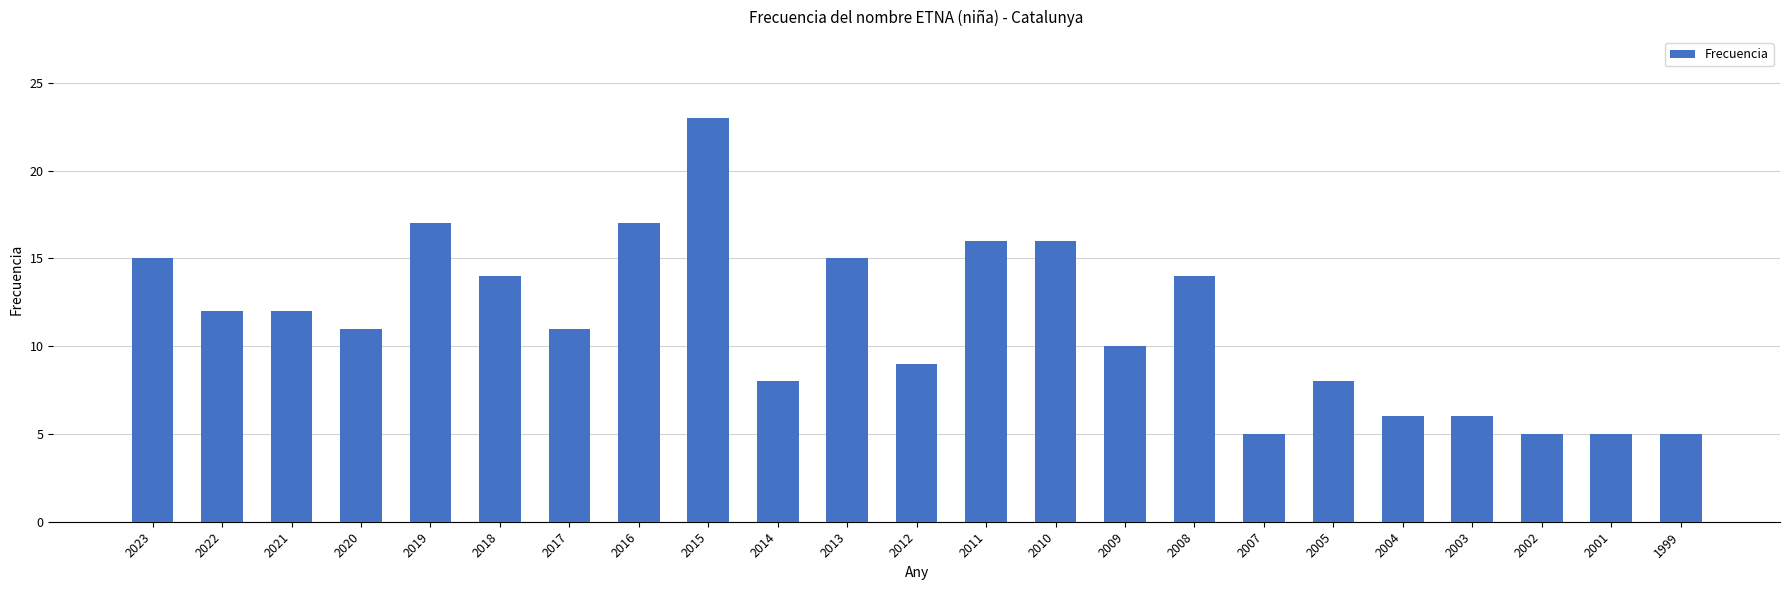

Reading right to left, extract all data points from this chart.

1999=5	2001=5	2002=5	2003=6	2004=6	2005=8	2007=5	2008=14	2009=10	2010=16	2011=16	2012=9	2013=15	2014=8	2015=23	2016=17	2017=11	2018=14	2019=17	2020=11	2021=12	2022=12	2023=15